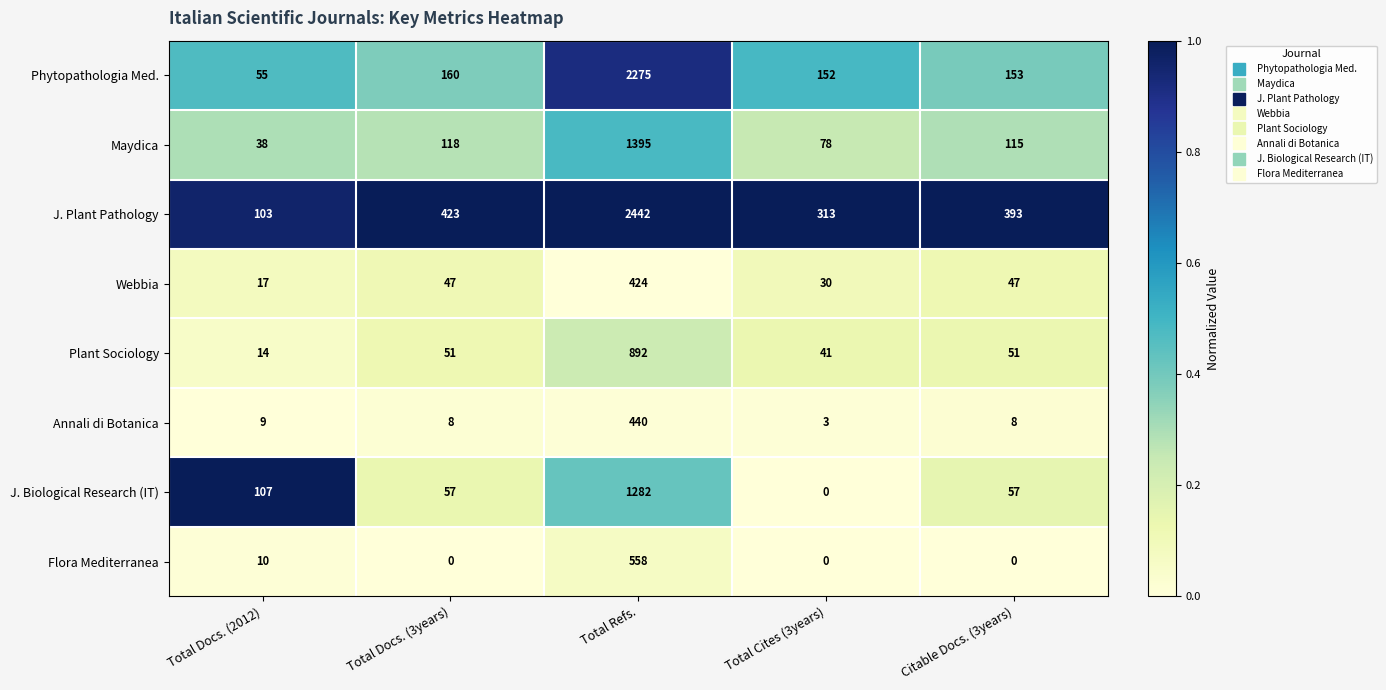

The value of J. Plant Pathology at Total Cites (3years) is 313. True or false?

True